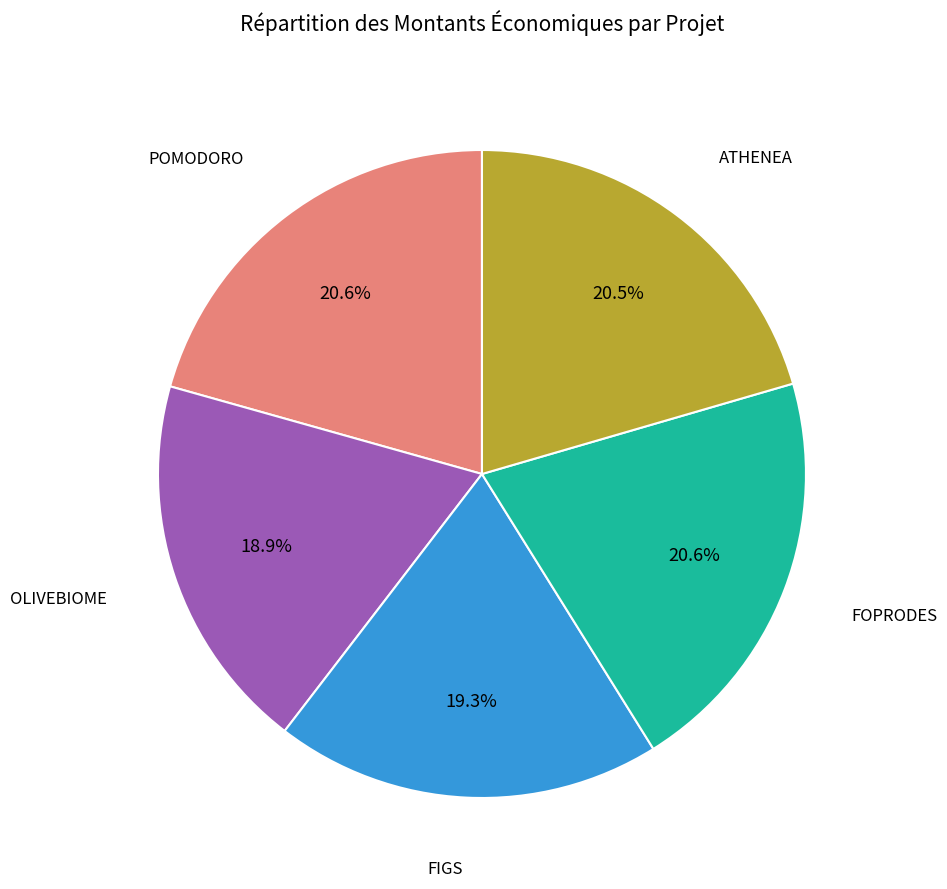

To the nearest percent, what percentage of the pie is FOPRODES?

21%